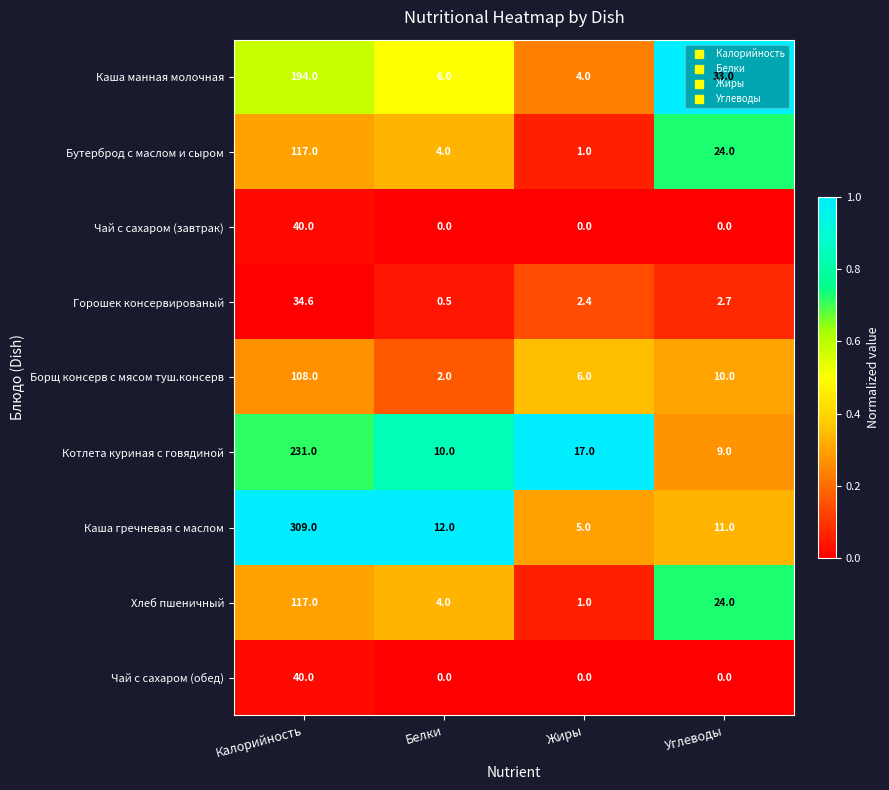

The Каша манная молочная series shows 1.1 at Жиры. True or false?

False